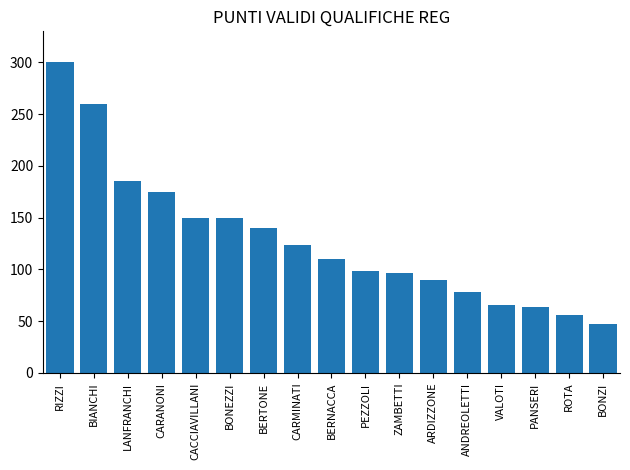

Which category has the lowest value across all series?

BONZI